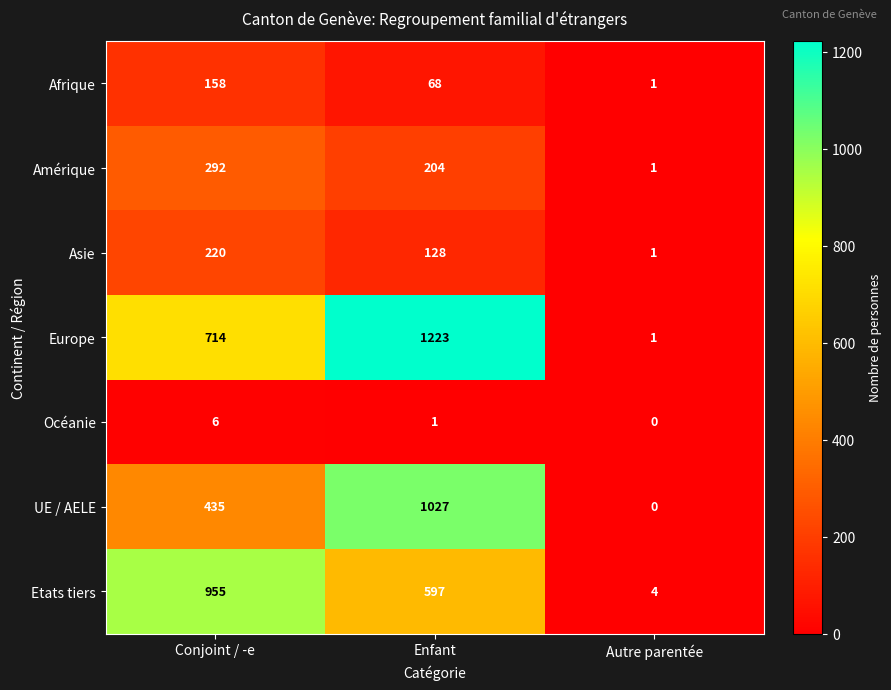

How many distinct data groups are displayed?

7